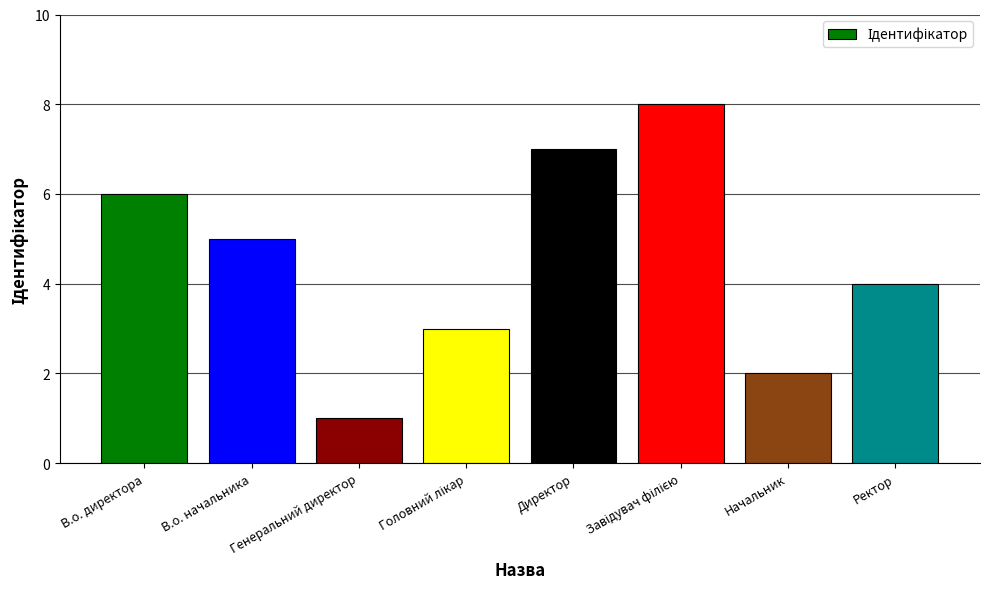

True or false: the data shows 1 at Генеральний директор.

True